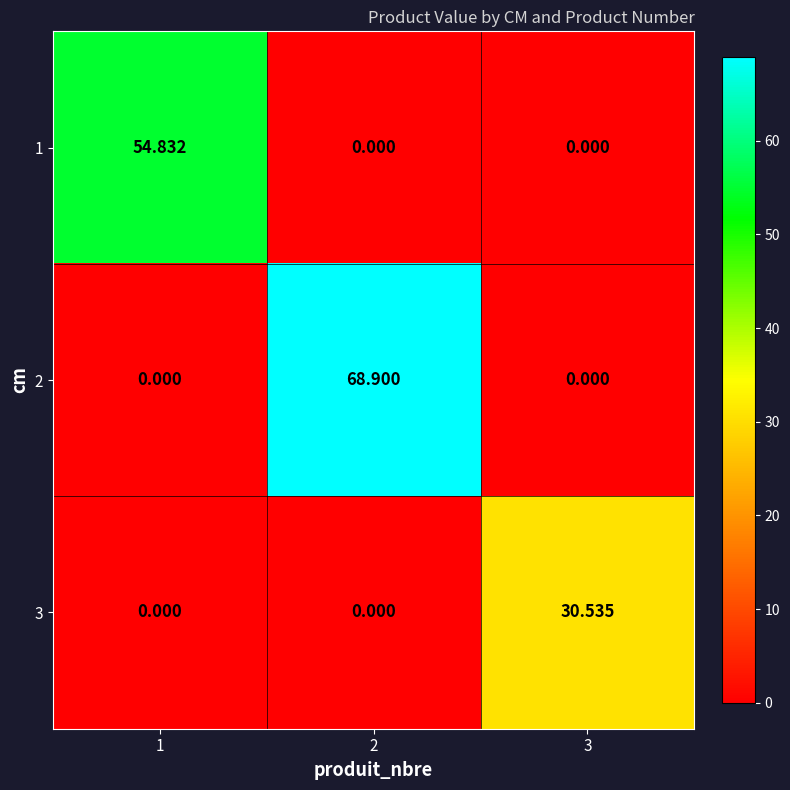

Which label corresponds to the largest value in the chart?

2